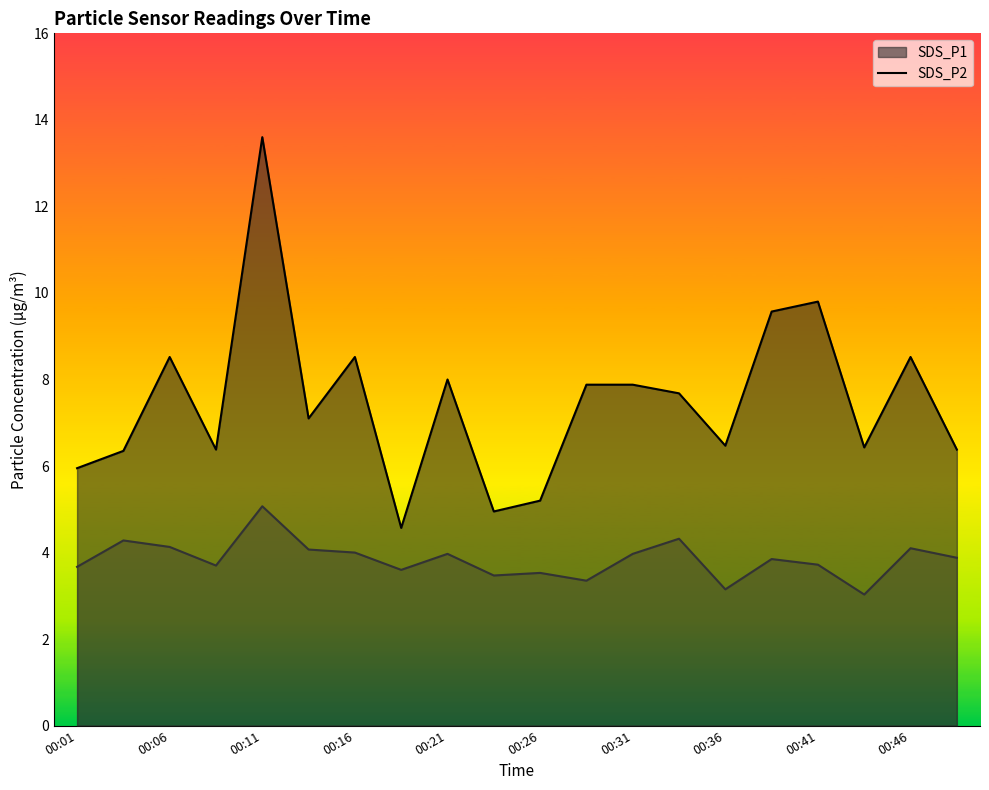

At which label does SDS_P2 reach its minimum?

00:43